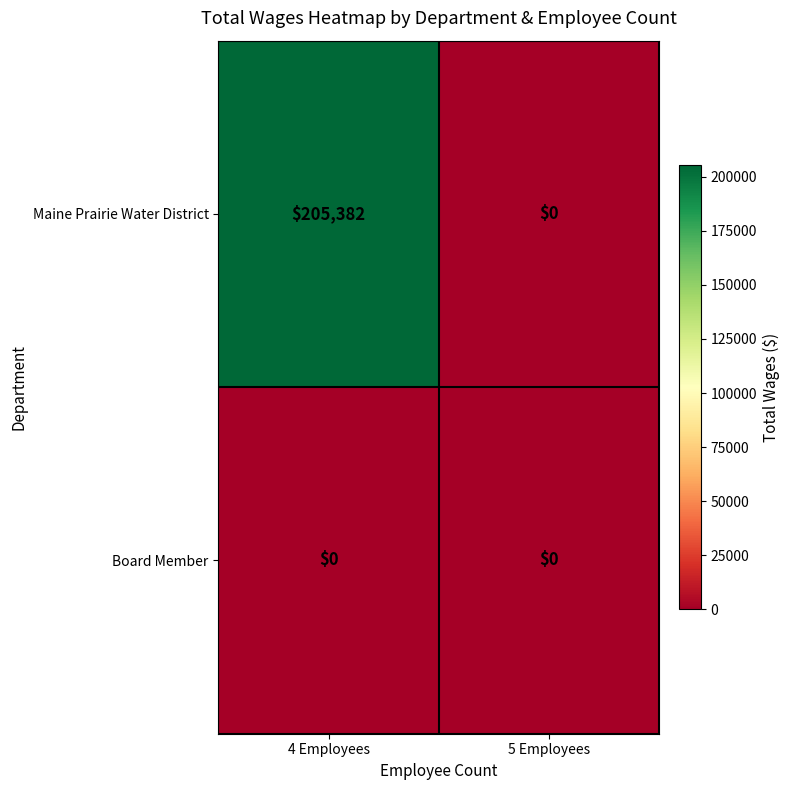

What is the maximum value shown in the chart?

205382